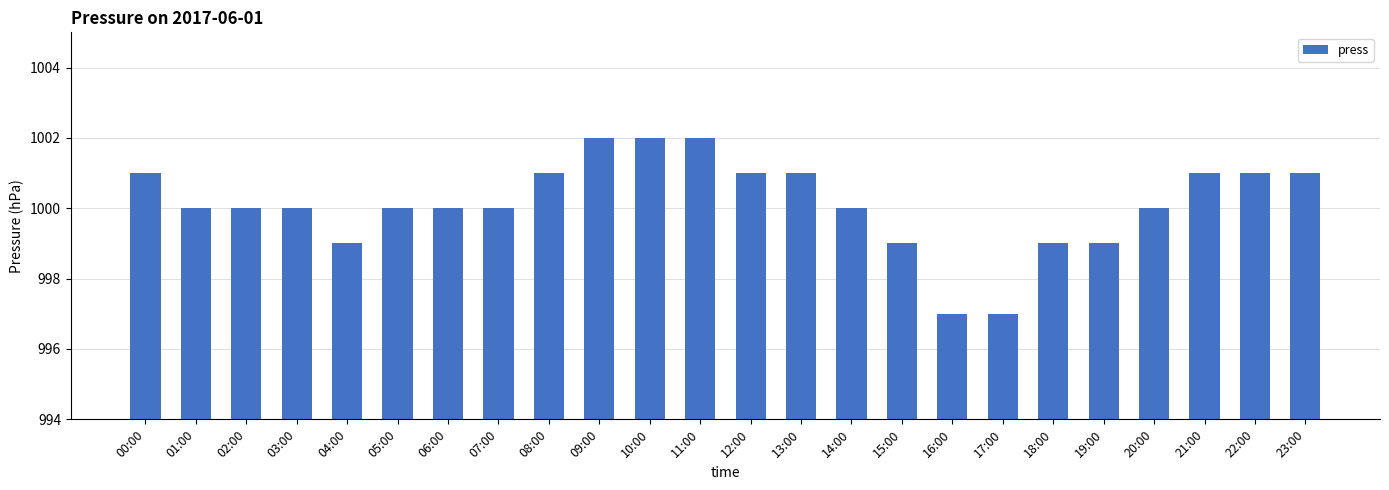

How many data points does each series have?

24